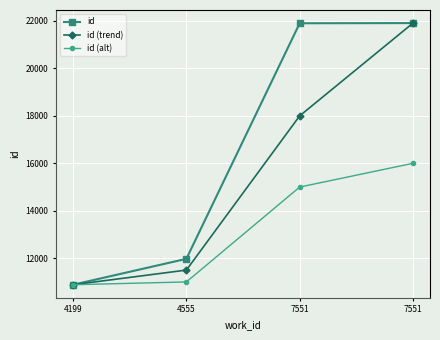

True or false: id (alt) and id cross at least once.

False